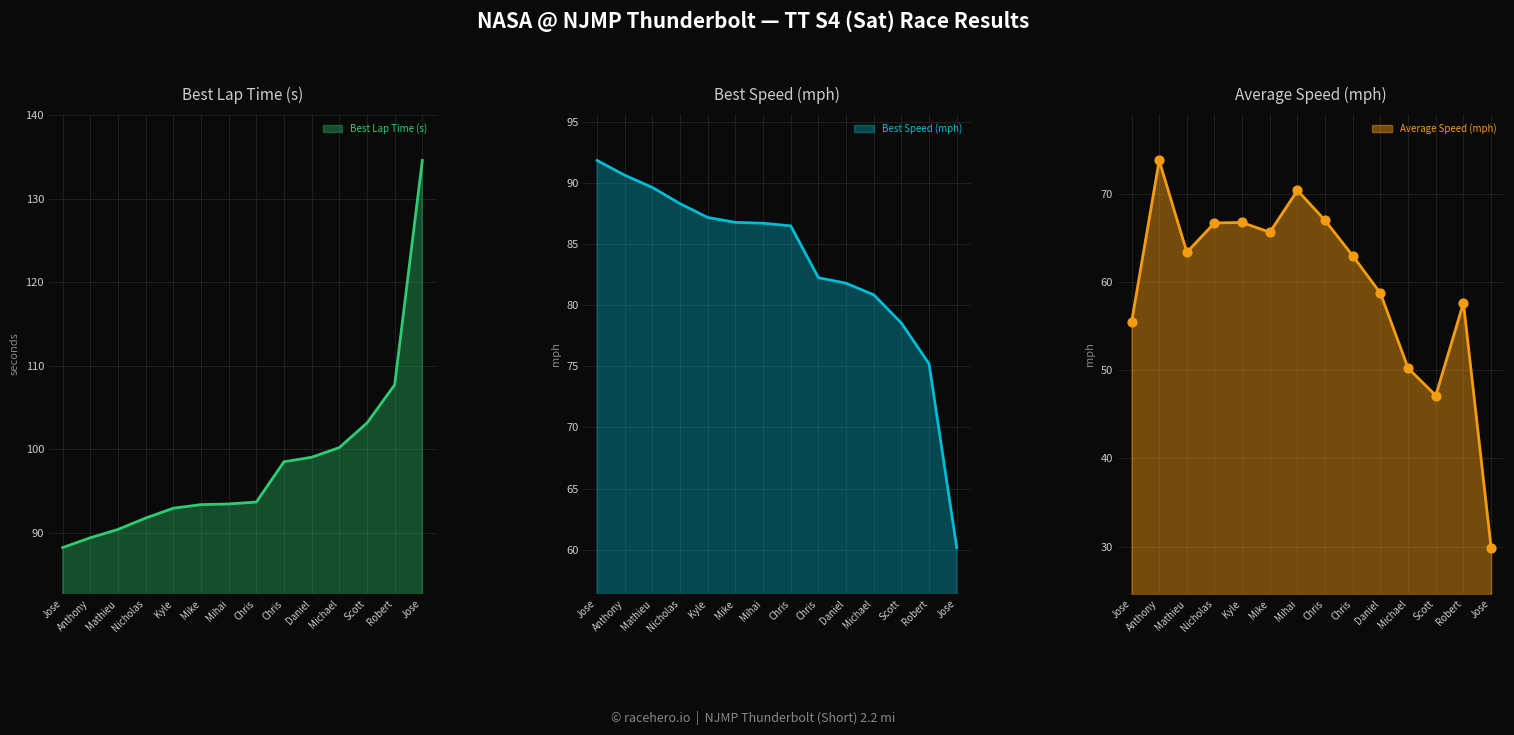

Is the value of Best Lap time at Anthony greater than the value of Best Speed at Mike?

Yes